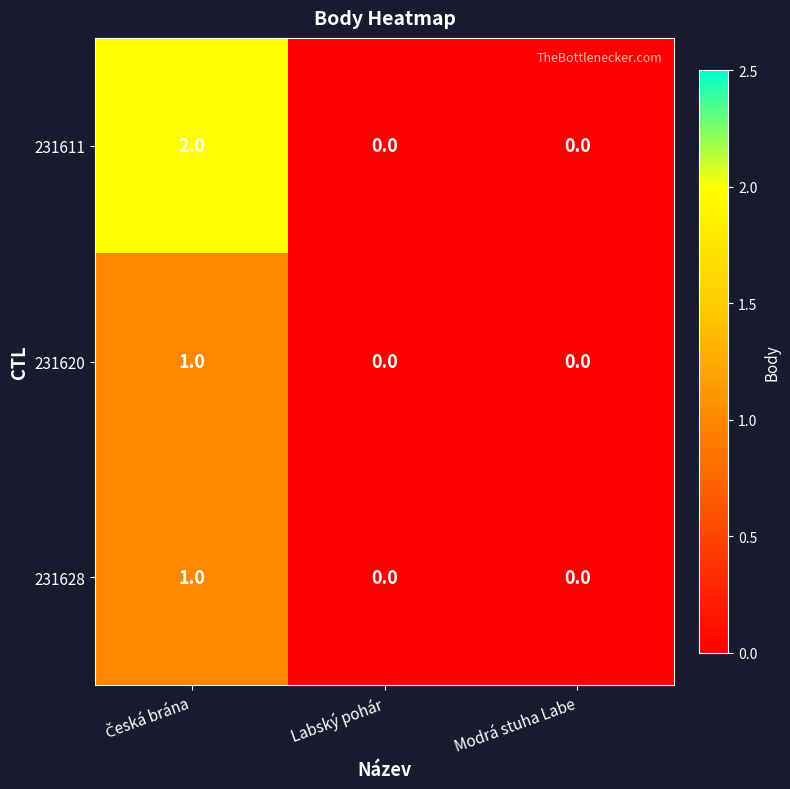

Which series has the largest total across all categories?

231611